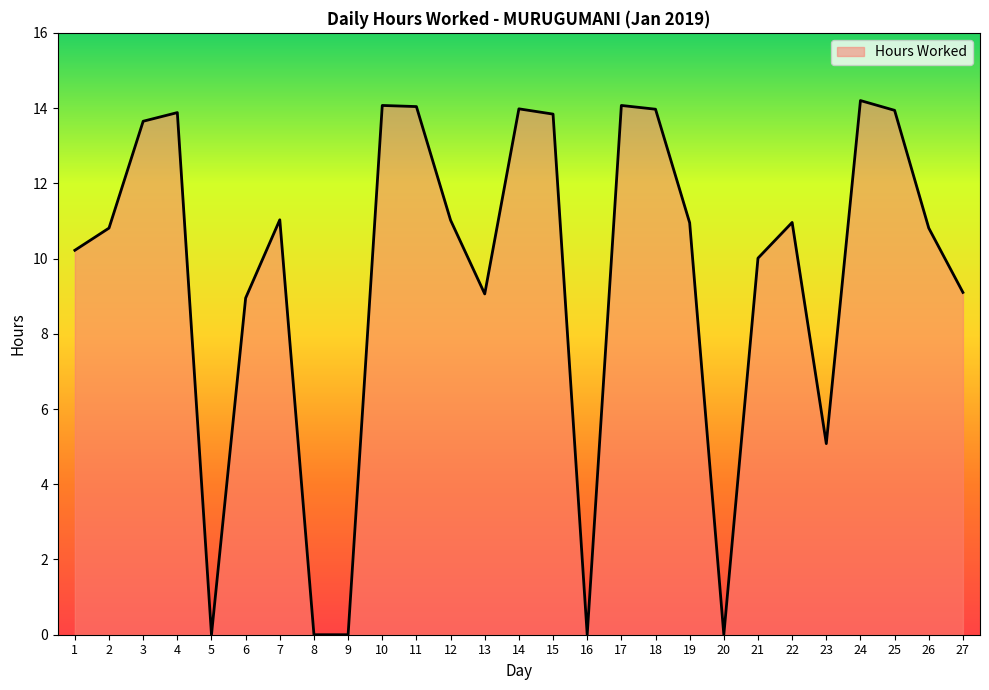

Is it true that the value at 20 is 0.0?

True